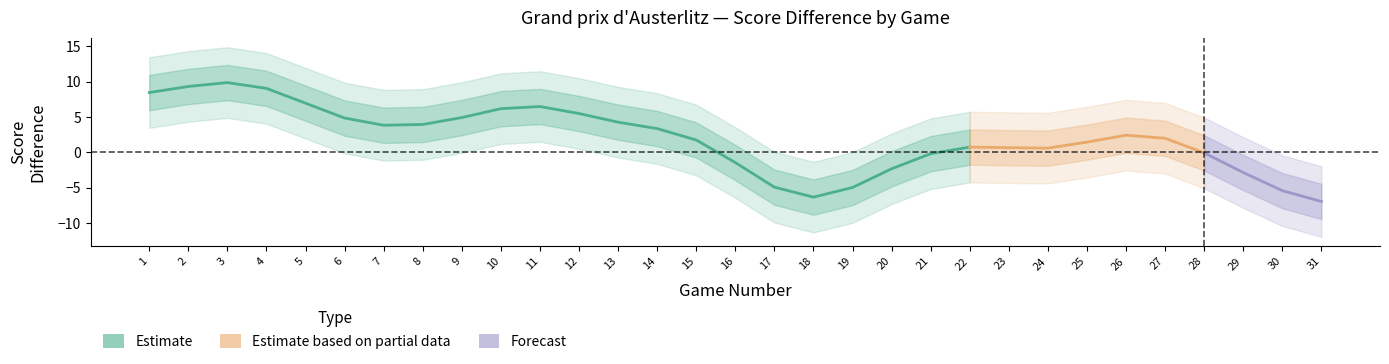

What is the spread (max minus min) of values at 9?

2